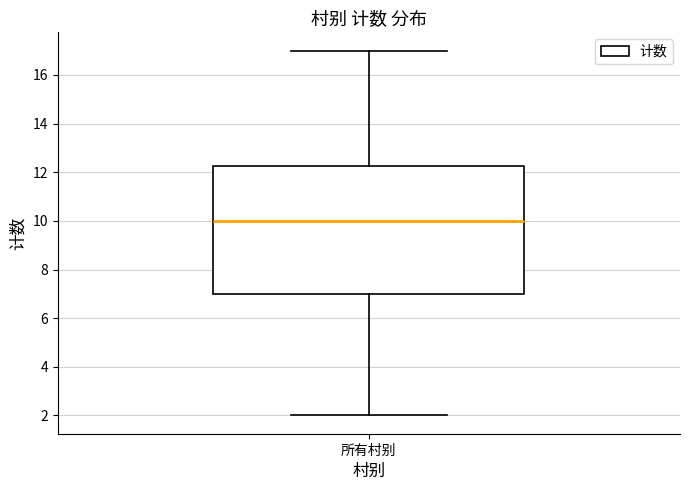

Read this box plot against the y-axis: the position of the median line, the range covered by the box, and the ends of both whiskers. The values are not printed on the chart, so give them approximately, as read against the axis.

median 10.0, box 7.0 to 12.2, whiskers 2.0 to 17.0